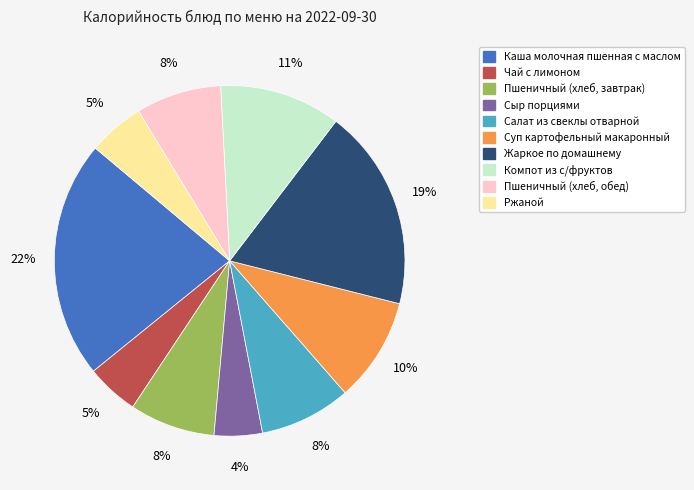

Count the number of slices in the pie.

10